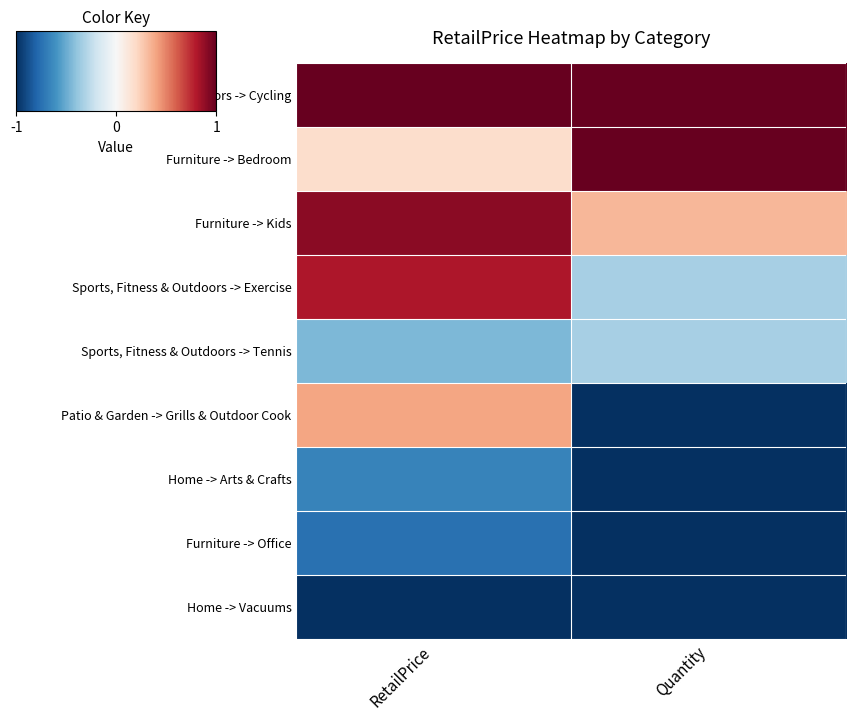

What is the maximum value shown in the chart?

1.0